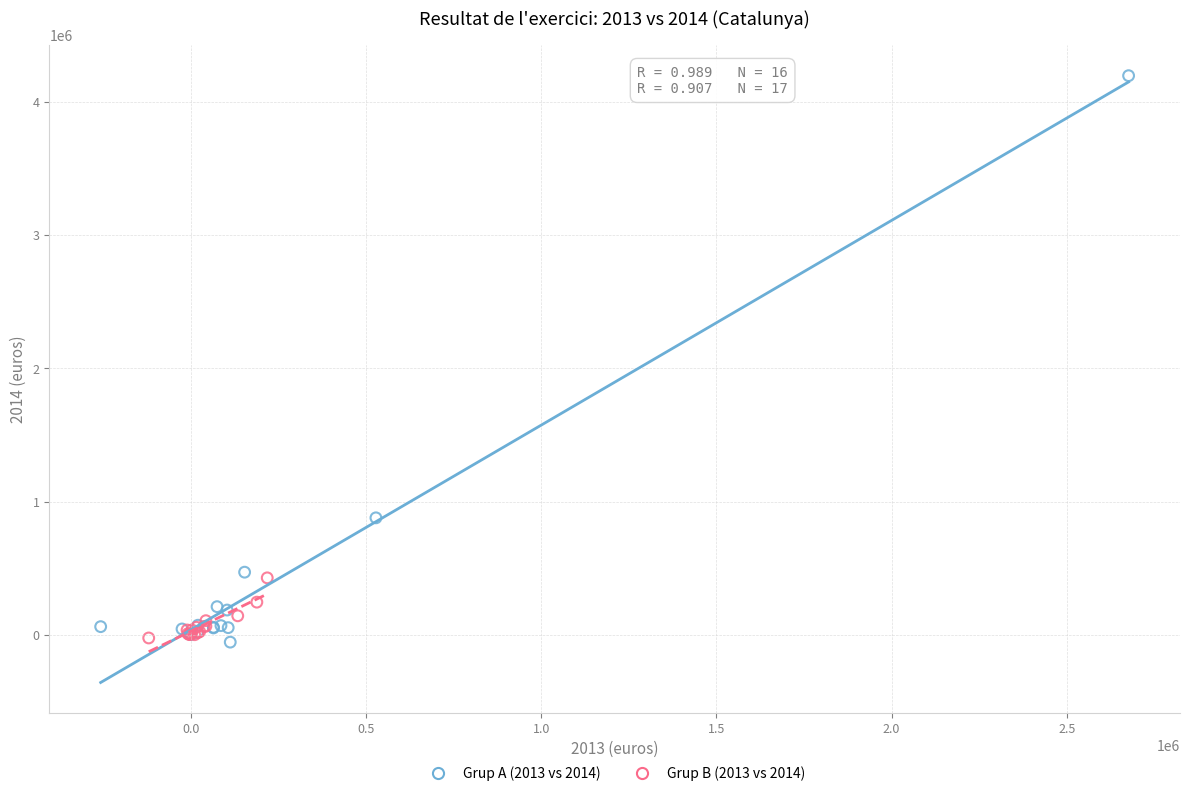

Which series has the widest spread of Y values?

Grup A (2013 vs 2014)